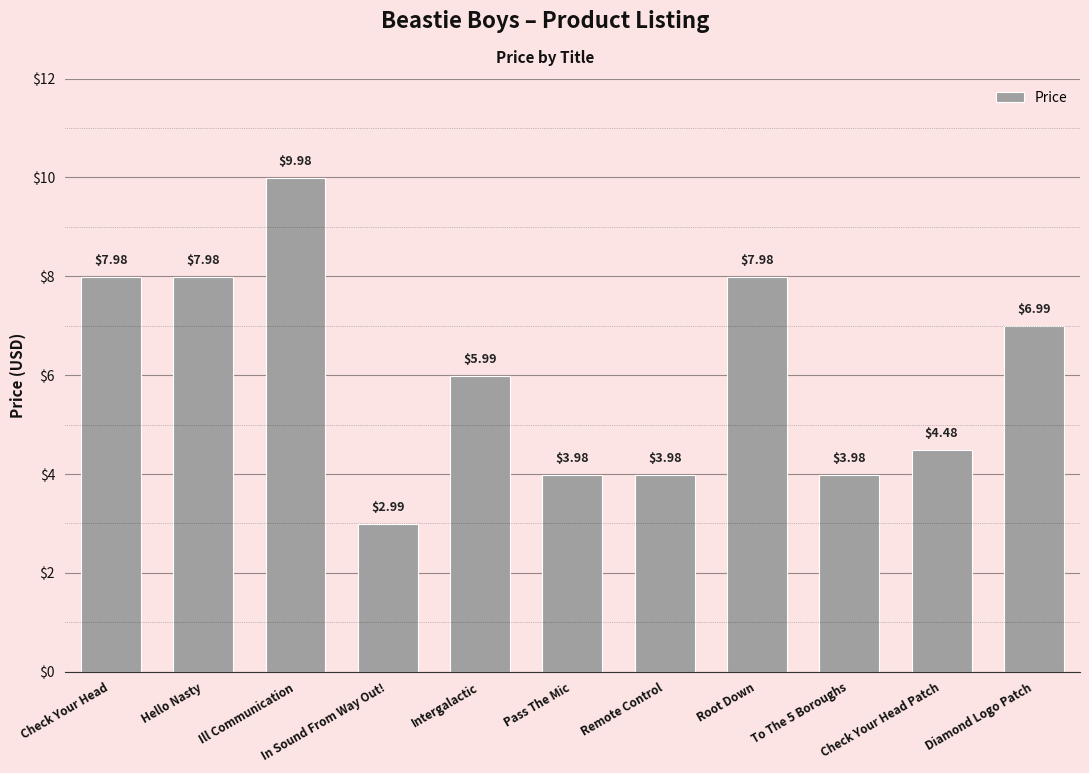

Which category has the lowest value across all series?

In Sound From Way Out!